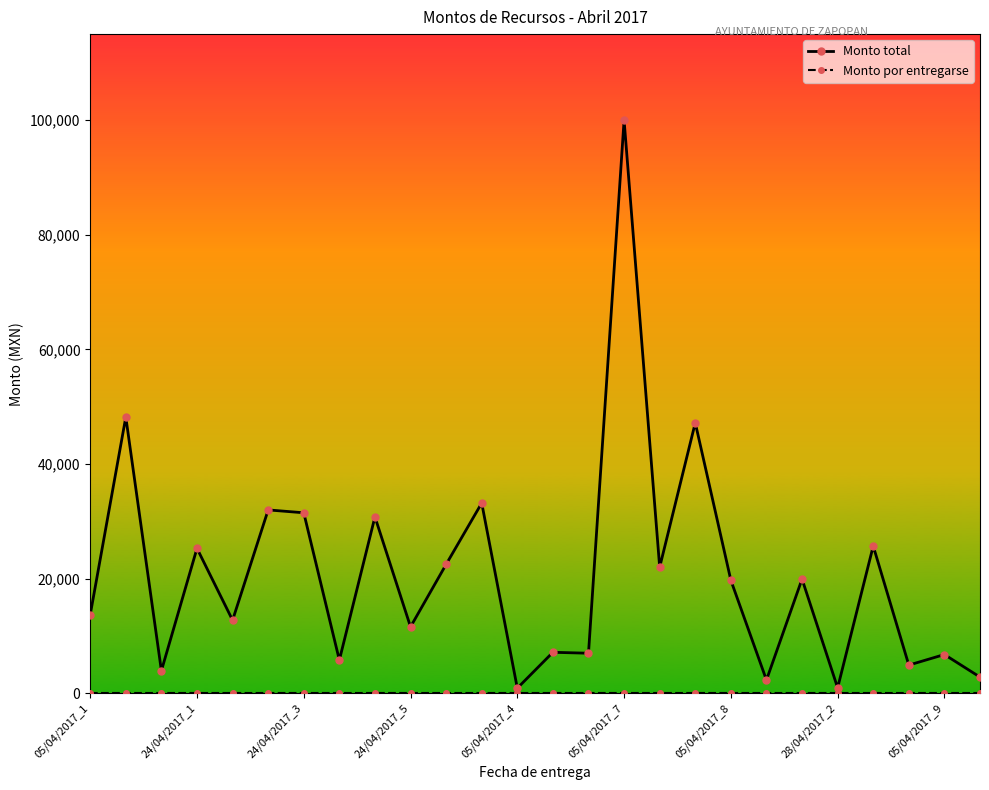

Which series has the widest spread of values?

Monto total